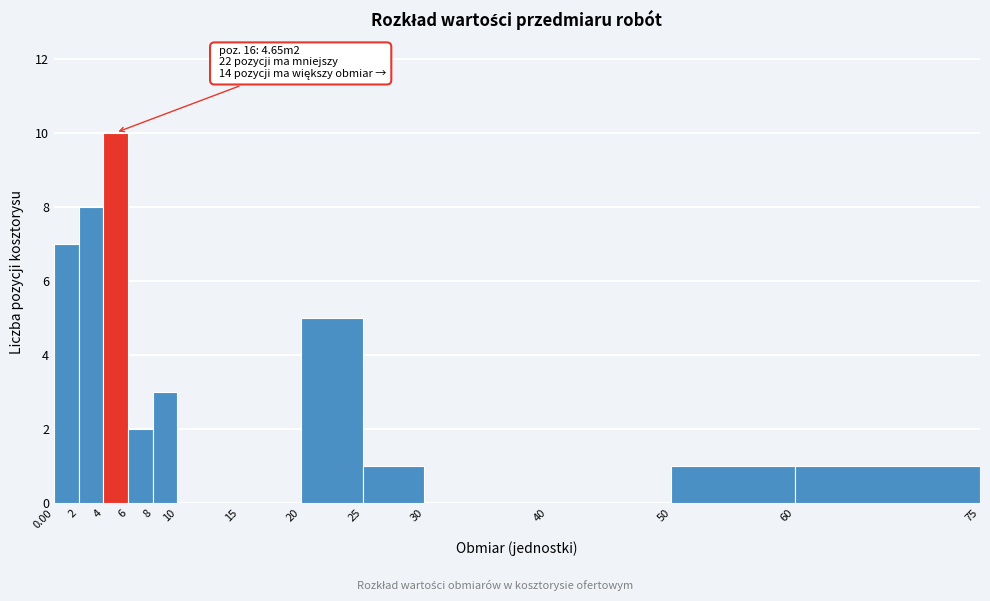

Over which range of the x-axis is the bar tallest?

4 to 6